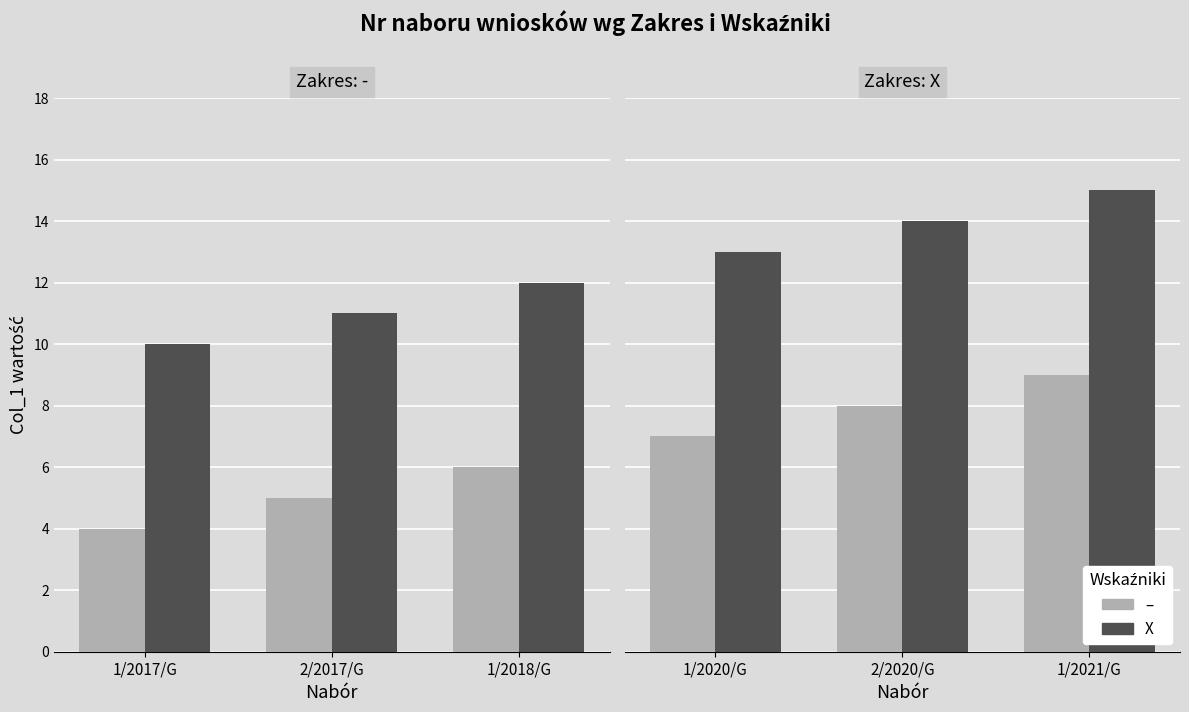

Are the bars grouped side by side (vs. stacked)?

Yes